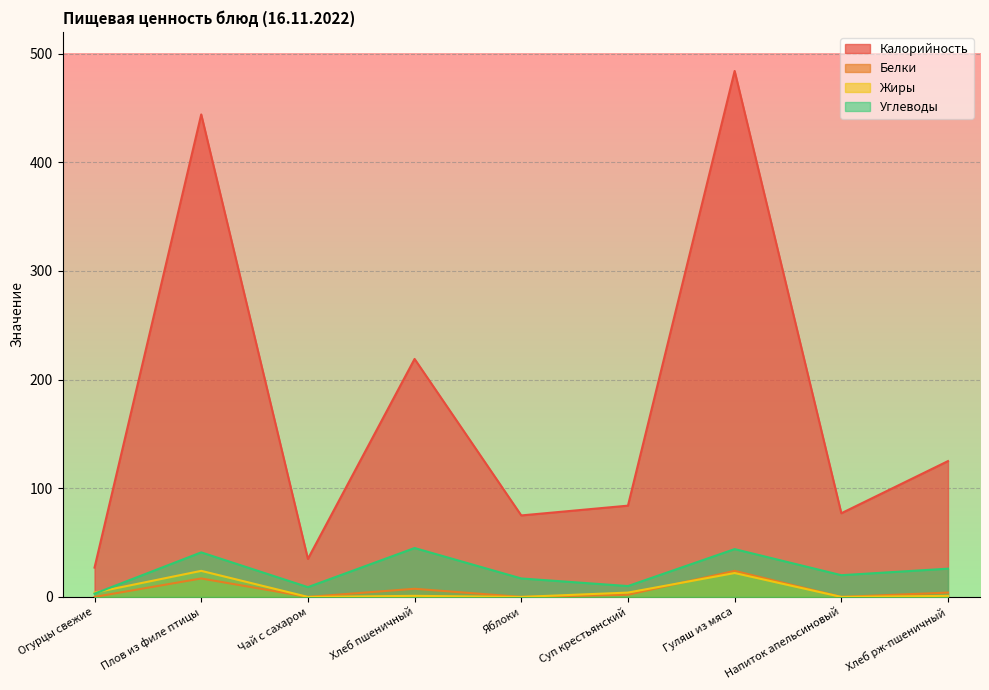

Count the number of data series in this chart.

4